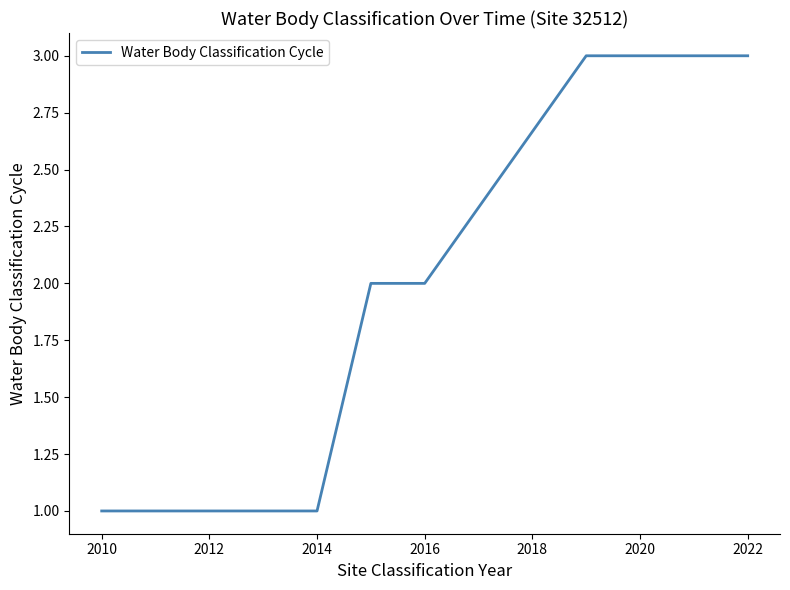

Count the values in the range 1 to 2.

7